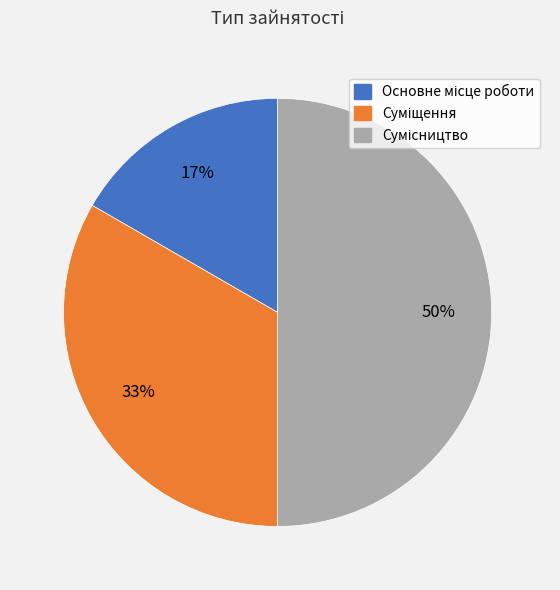

To the nearest percent, what is the difference between the largest and smallest slice percentages?

33%